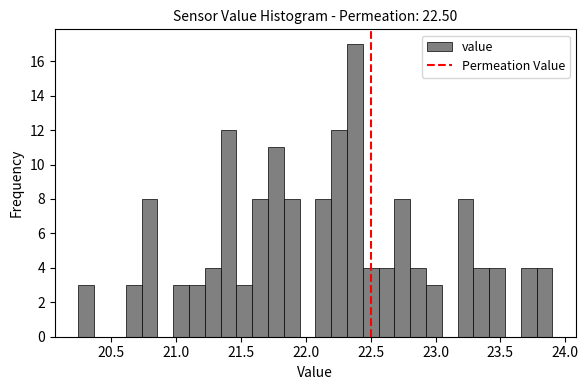

Read against the x-axis, roughly where is the centre of the tallest bar?

22.40